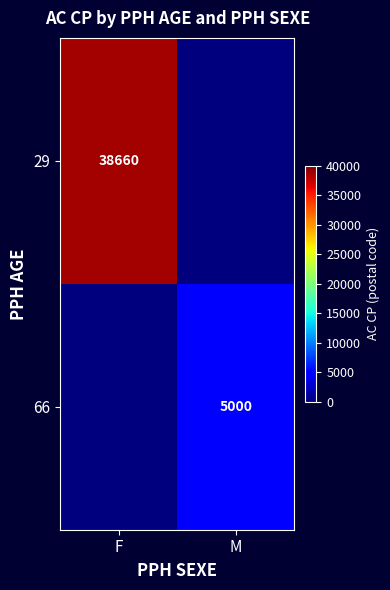

True or false: 29 has a value of 53837 at F.

False